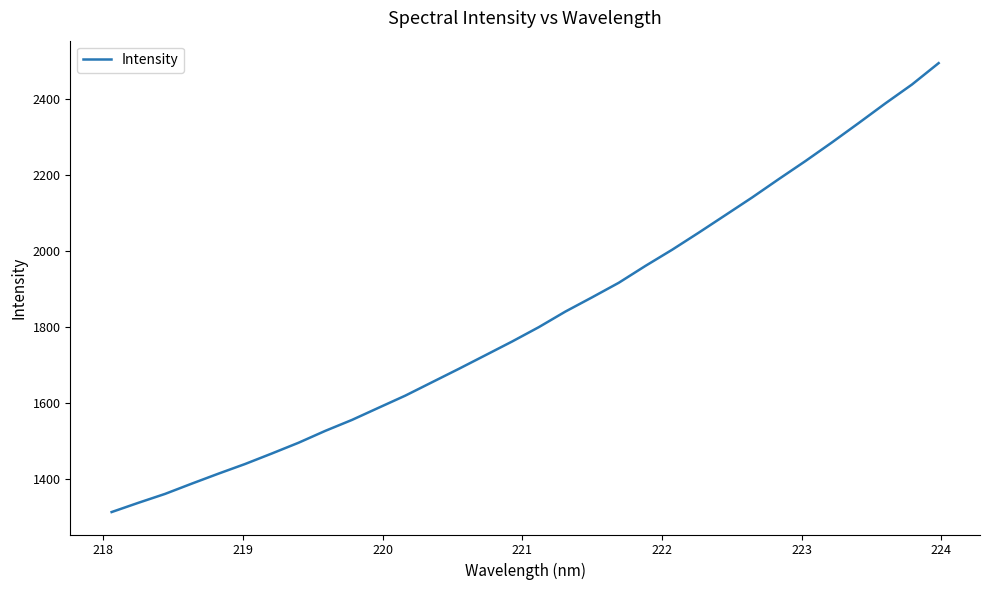

What is the maximum value shown in the chart?

2495.7